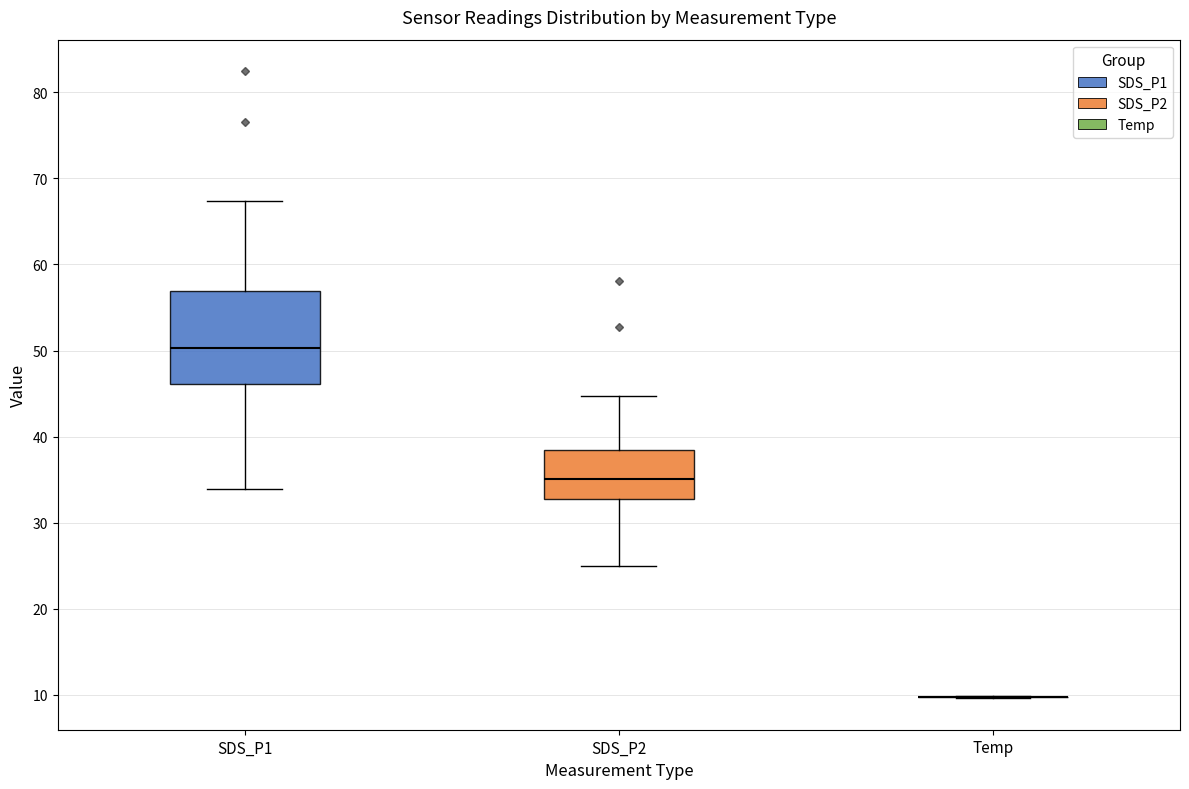

Reading left to right, transcribe this box plot: for each box, give where its median line is, the range the box spans, and where its two whiskers end, as read against the y-axis. The values are not printed on the chart, so give them approximately, as read against the axis.

SDS_P1: median 50, box 46 to 57, whiskers 34 to 67
SDS_P2: median 35, box 33 to 38, whiskers 25 to 45
Temp: box collapsed to a line at 10, whiskers 10 to 10